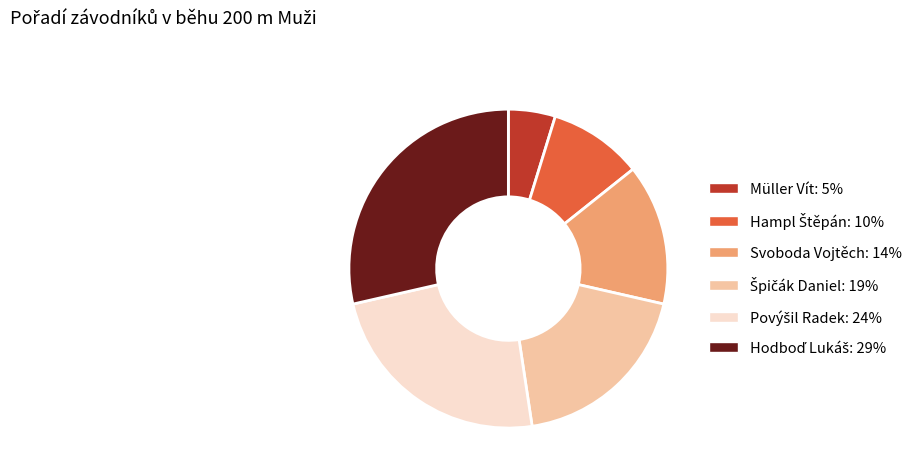

Which category has the smallest portion of the pie?

Müller Vít